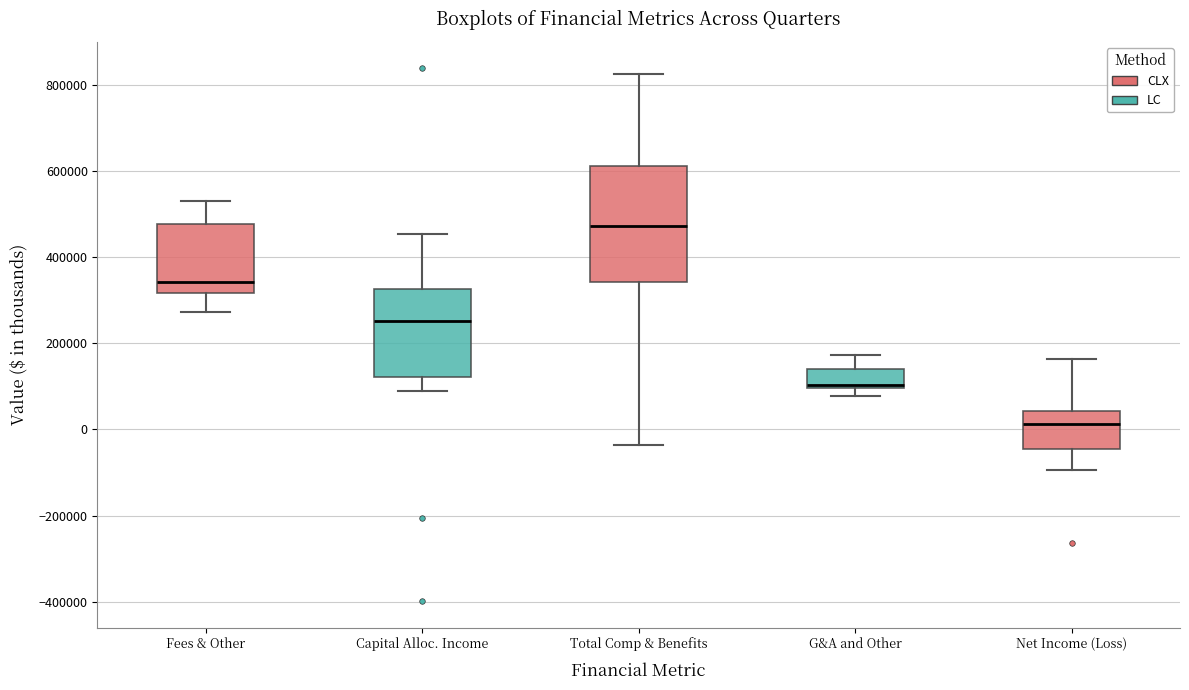

Reading left to right, read every box against the y-axis: the position of its median line, the range the box covers, and the ends of its whiskers. The values are not printed on the chart, so give them approximately, as read against the axis.

Fees & Other: median 340000, box 320000 to 480000, whiskers 280000 to 520000
Capital Alloc. Income: median 260000, box 120000 to 320000, whiskers 80000 to 460000
Total Comp & Benefits: median 480000, box 340000 to 620000, whiskers -40000 to 820000
G&A and Other: median 100000 (just above the box's lower edge), box 100000 to 140000, whiskers 80000 to 180000
Net Income (Loss): median 20000, box -40000 to 40000, whiskers -100000 to 160000